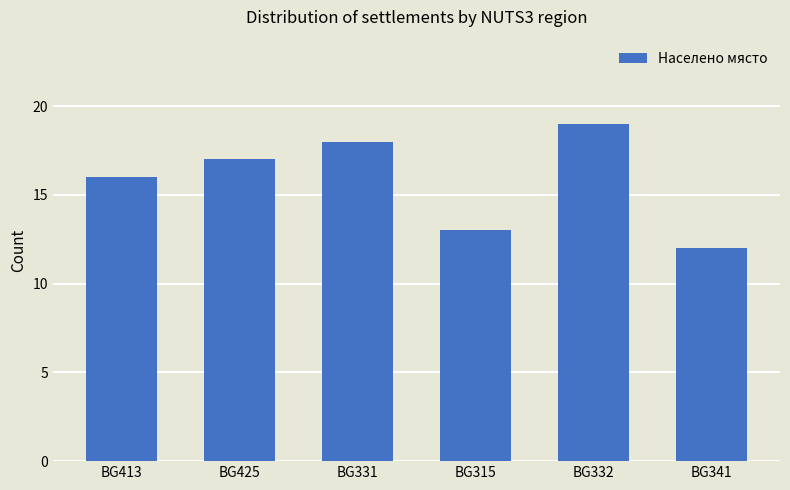

What is the difference between the maximum and minimum values?

7